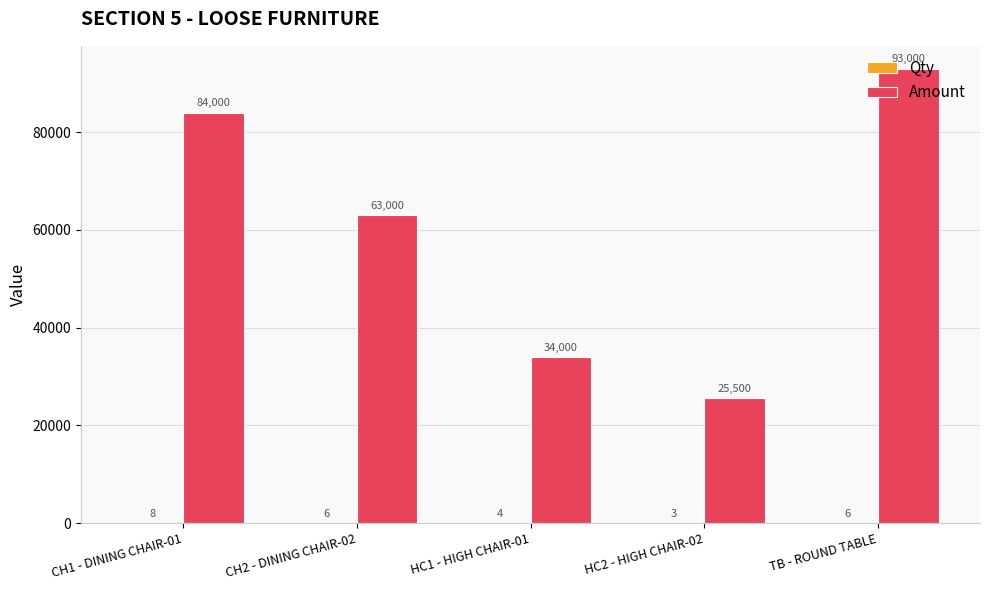

At which label does Amount reach its peak?

TB - ROUND TABLE